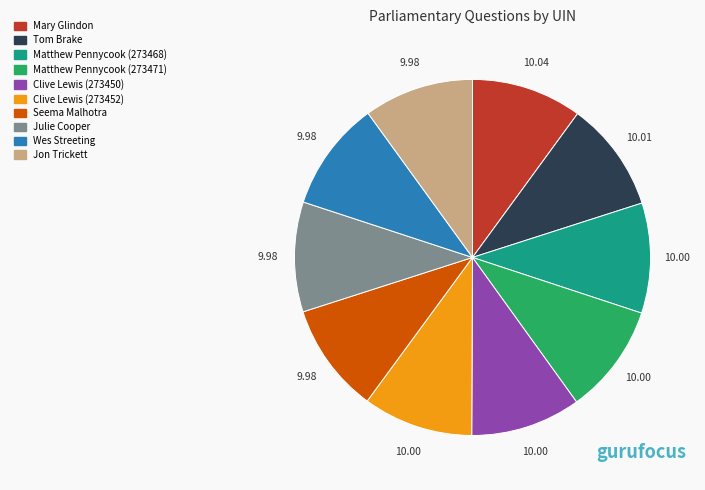

Approximately how many times larger is the value at Clive Lewis (273452) compared to Julie Cooper?

1.0